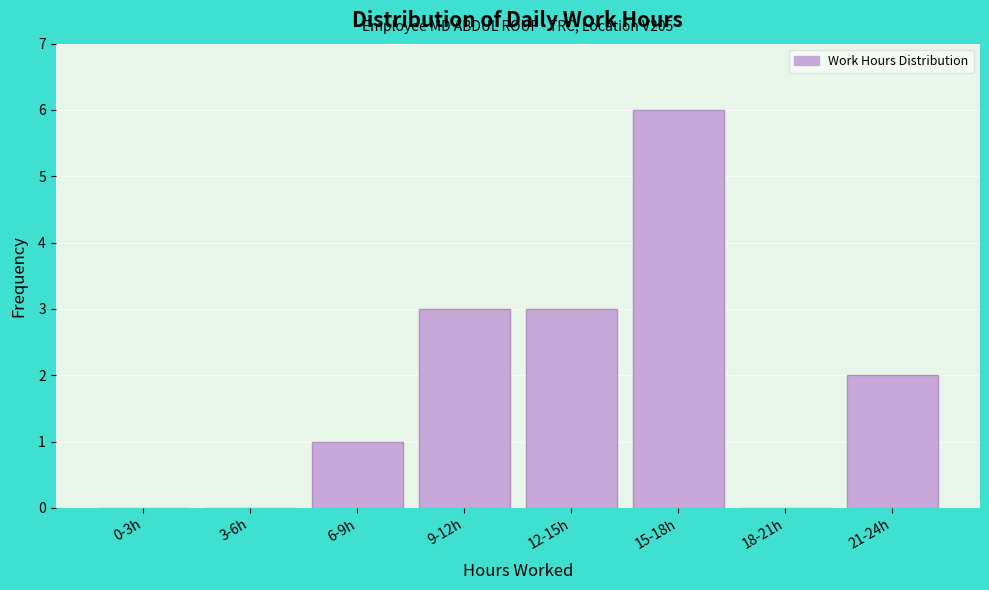

Reading right to left, extract all data points from this chart.

21-24h=2	18-21h=0	15-18h=6	12-15h=3	9-12h=3	6-9h=1	3-6h=0	0-3h=0